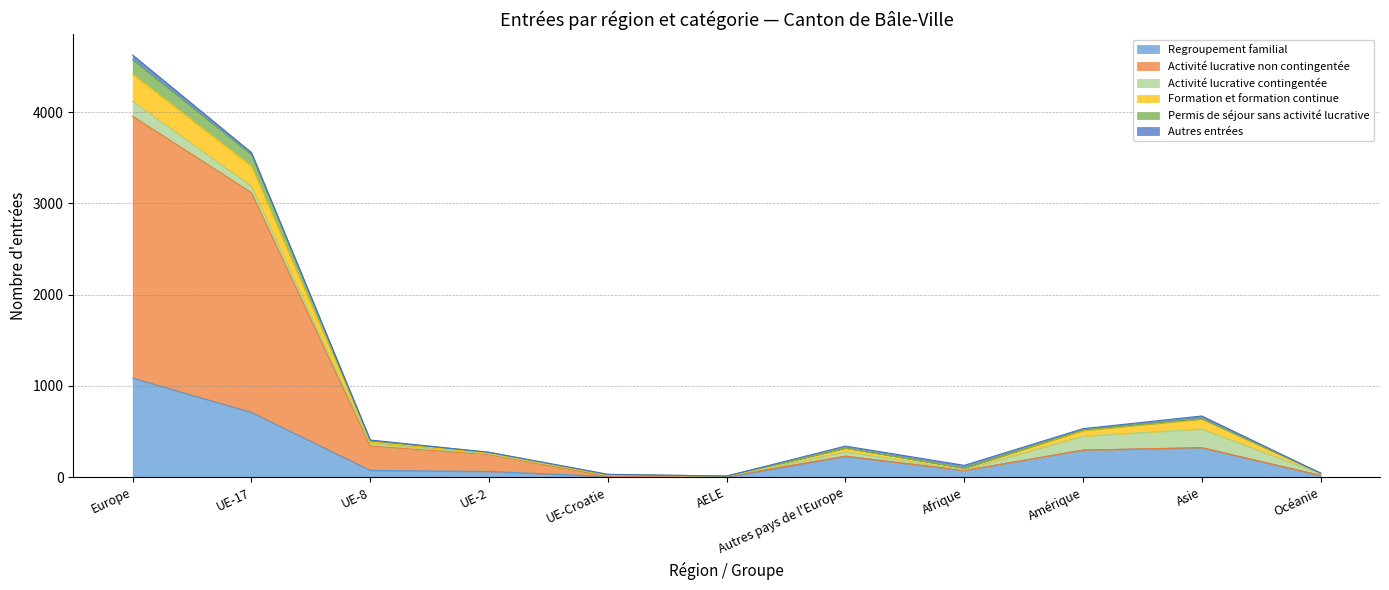

What is the maximum value for Regroupement familial?

1086